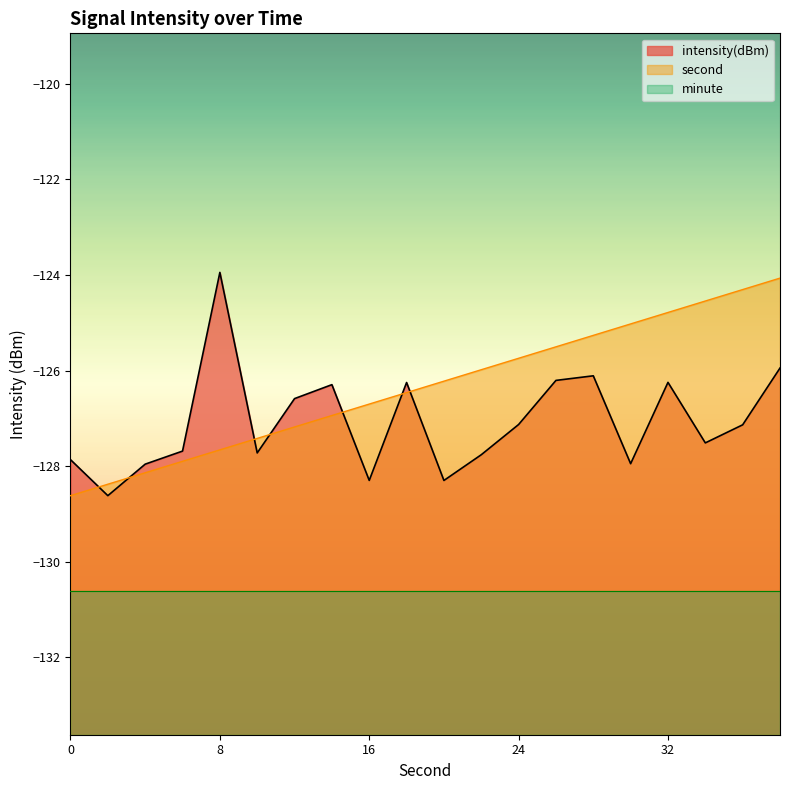

What is the difference between the second values at 2 and 12?

1.2